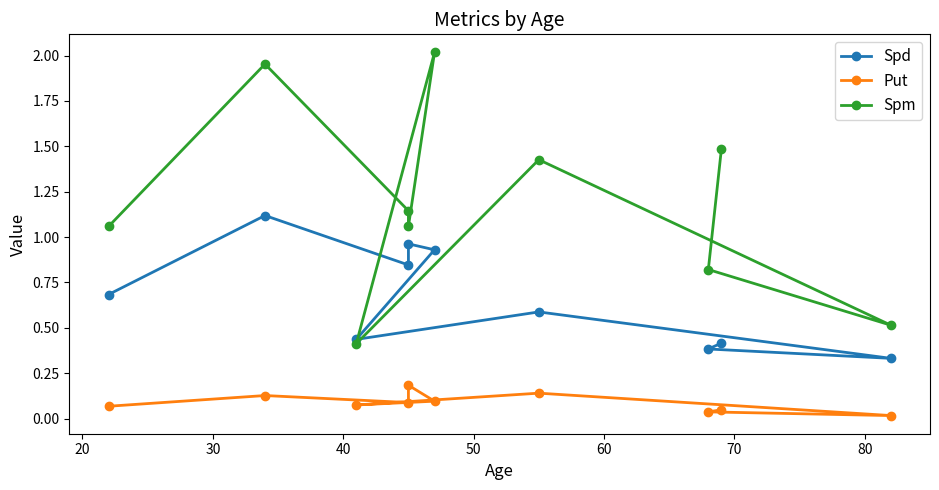

True or false: Spd and Put intersect in this chart.

False